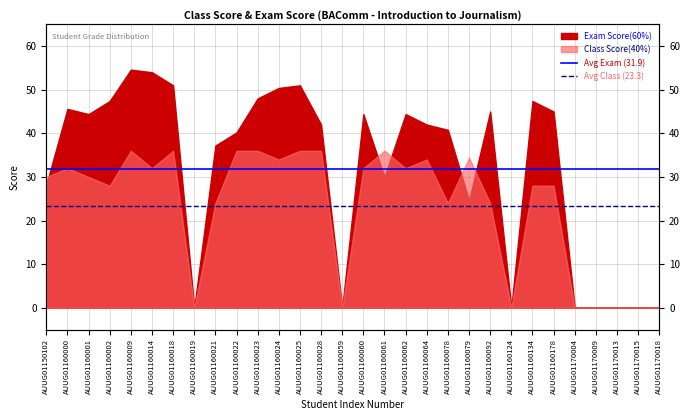

Which series has the largest total across all categories?

Avg Exam (31.9)